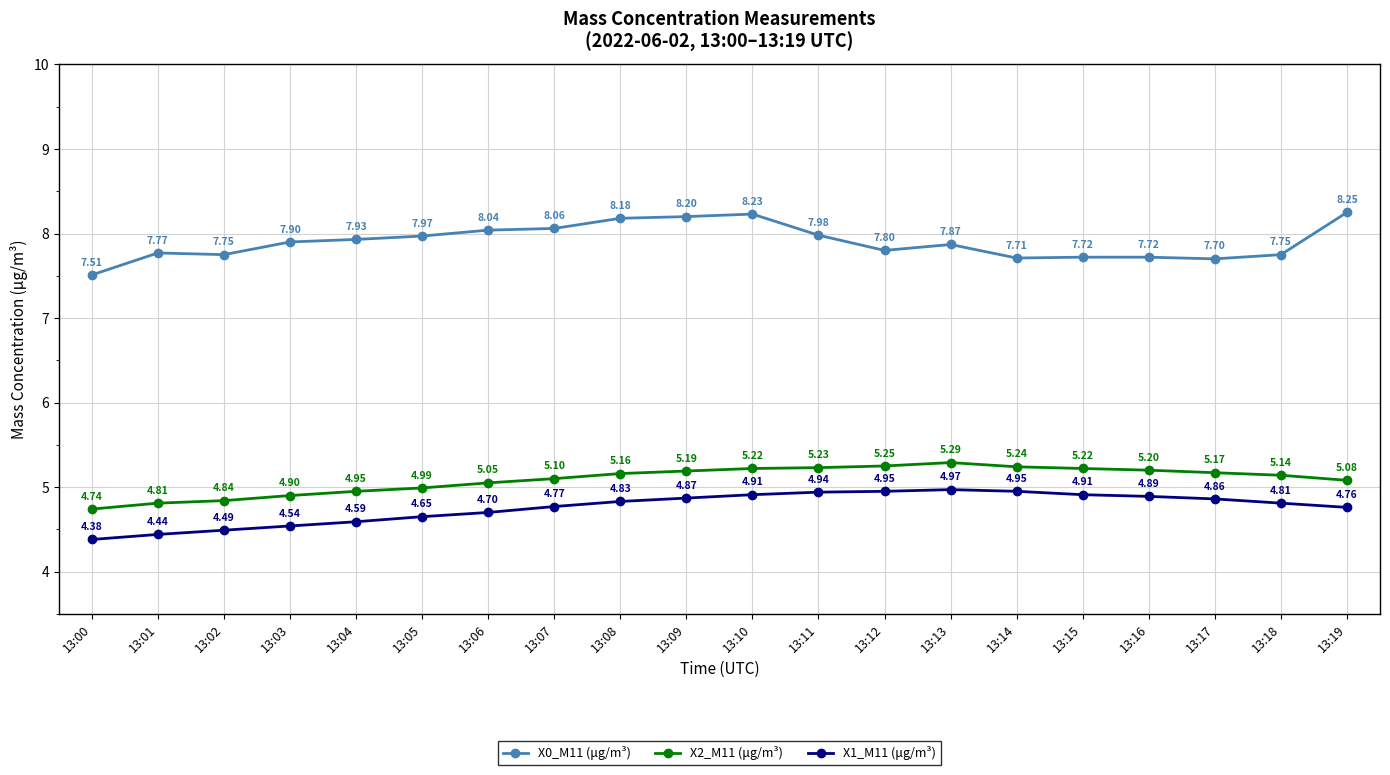

The value of X2_M11 (μg/m³) at 13:16 is 7.4. True or false?

False